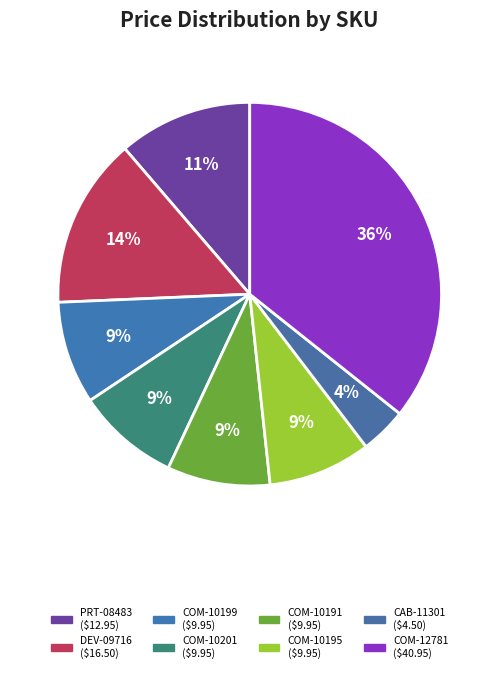

To the nearest percent, what percentage of the pie is COM-10195?

9%